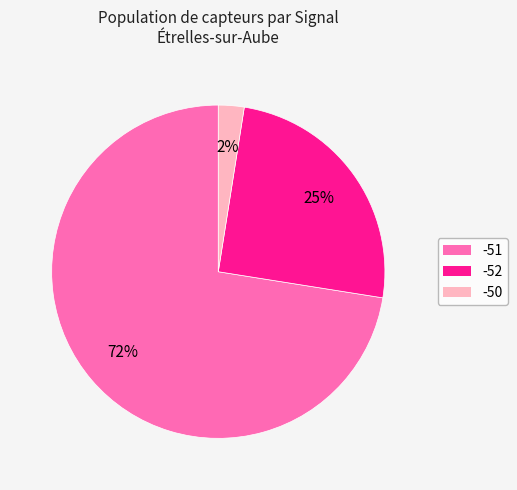

Is there a majority slice in this chart?

Yes